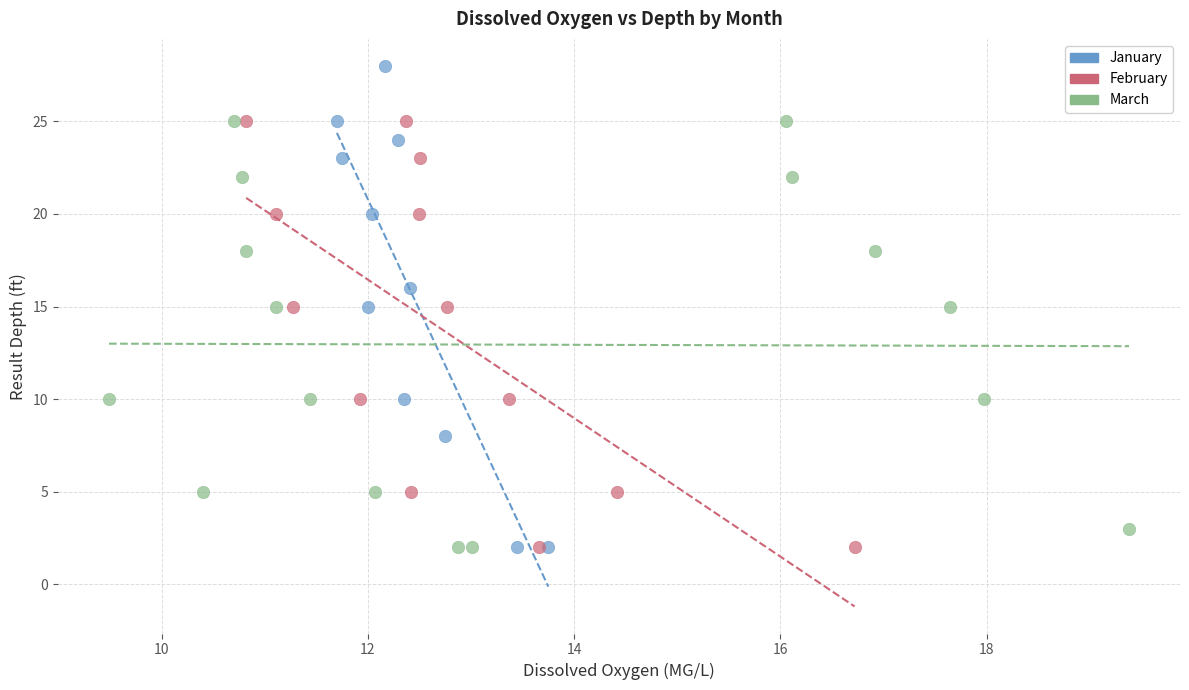

What are all the series names shown in the legend?

January, February, March